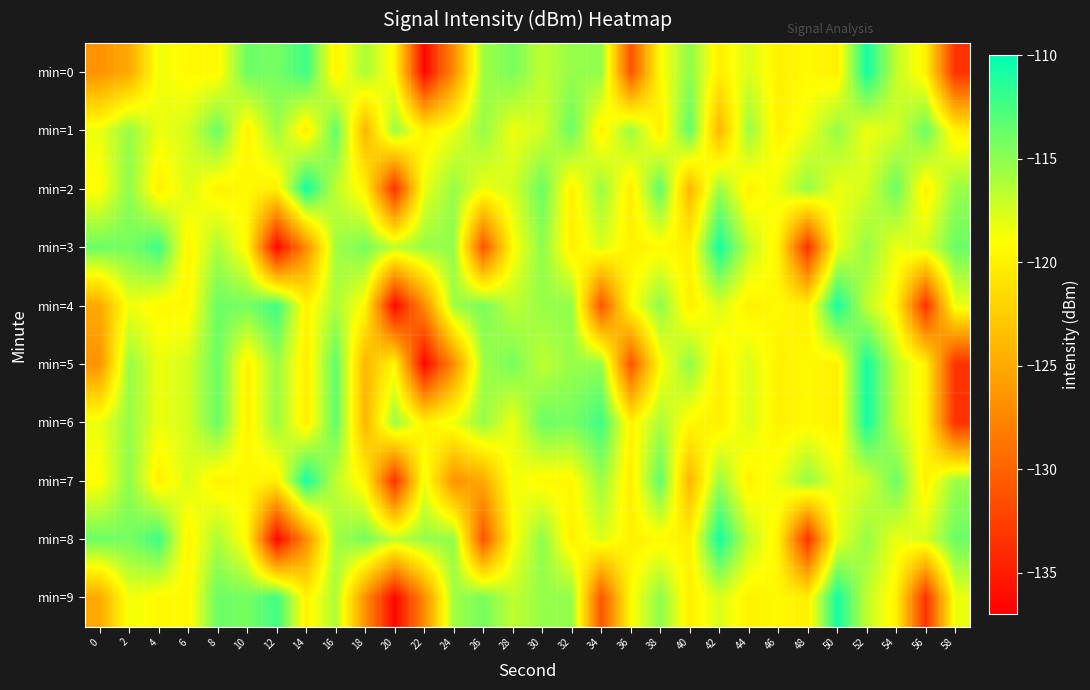

What is the minimum value shown in the chart?

-136.5